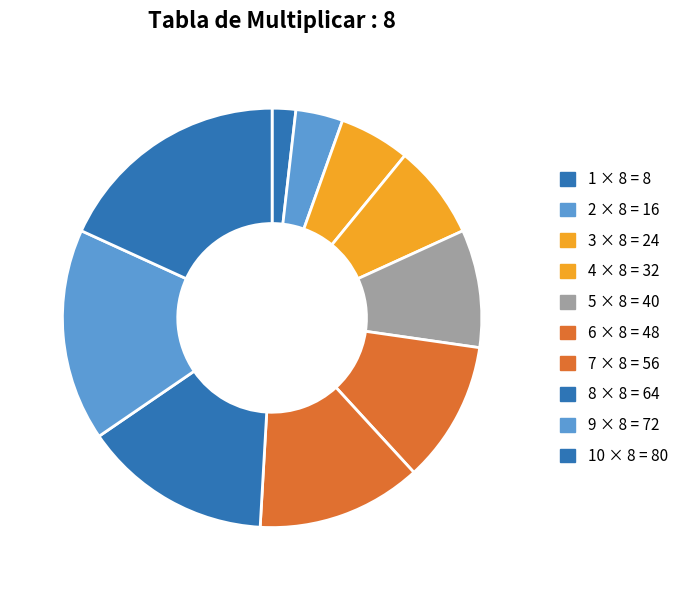

Count the number of slices in the pie.

10